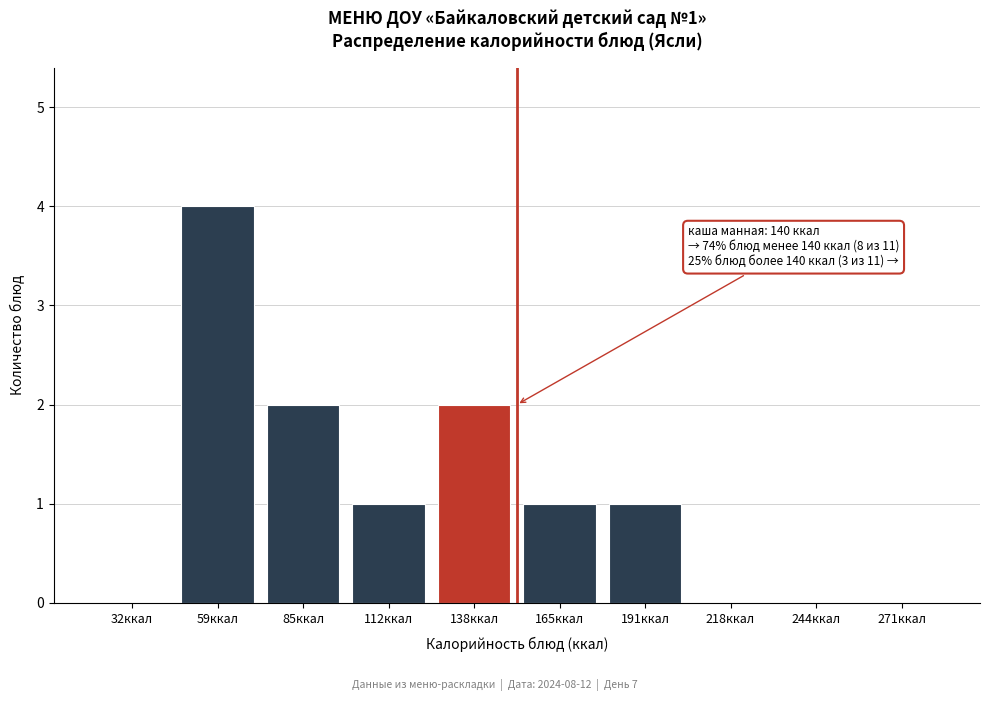

Reading left to right, list all the values displayed in this chart.

32ккал=0	59ккал=4	85ккал=2	112ккал=1	138ккал=2	165ккал=1	191ккал=1	218ккал=0	244ккал=0	271ккал=0